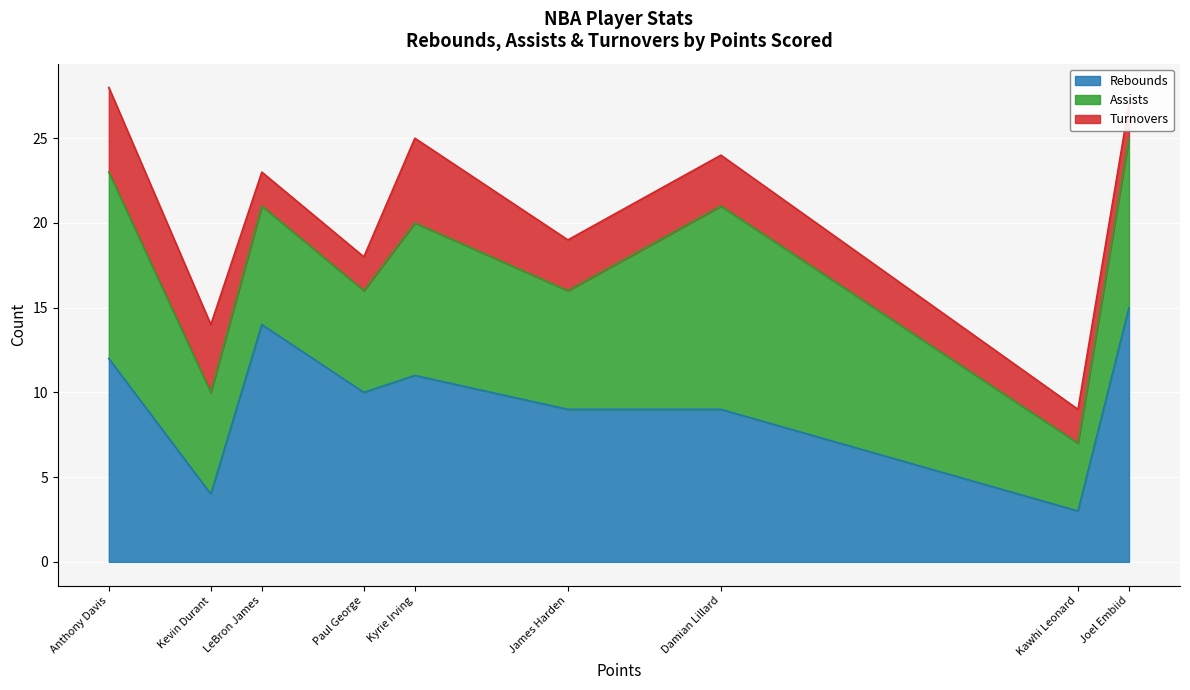

What are all the series names shown in the legend?

Rebounds, Assists, Turnovers